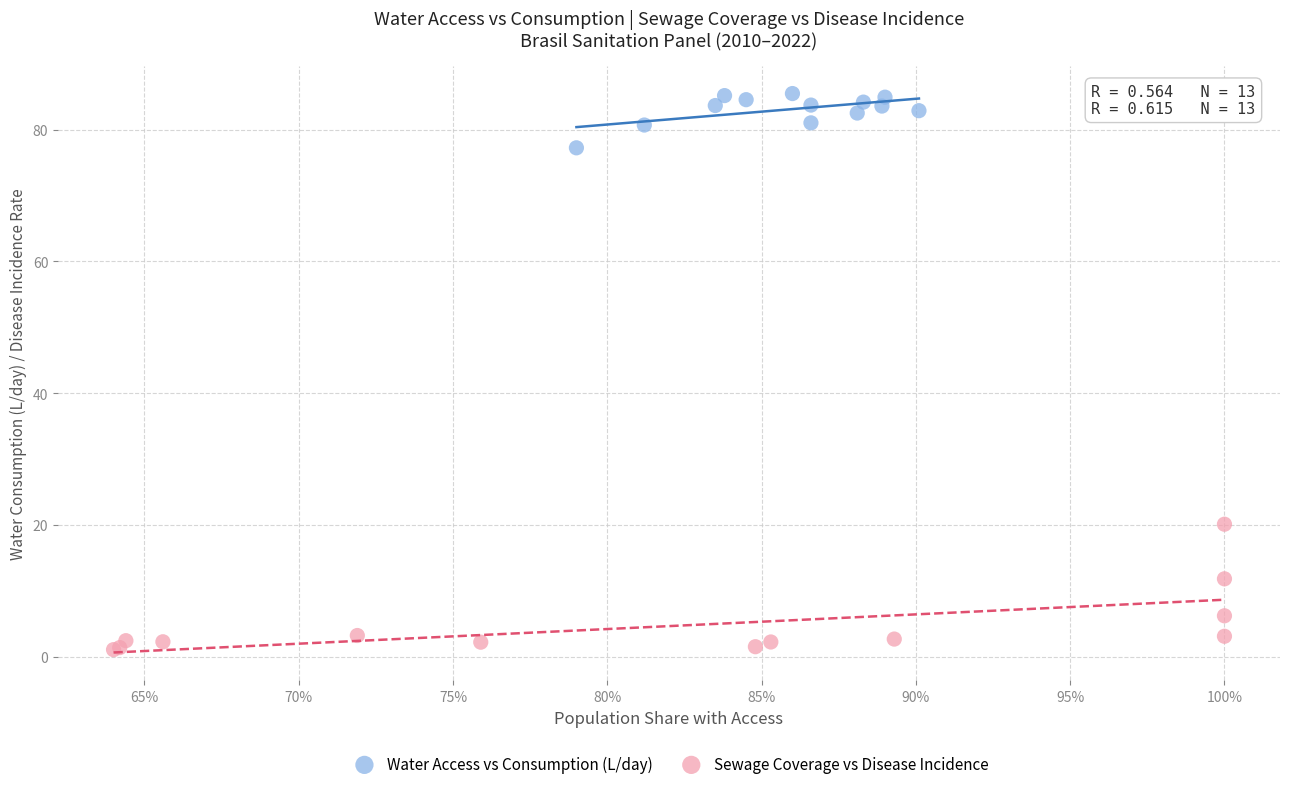

Which series contains the highest Y value?

Water Access vs Consumption (L/day)